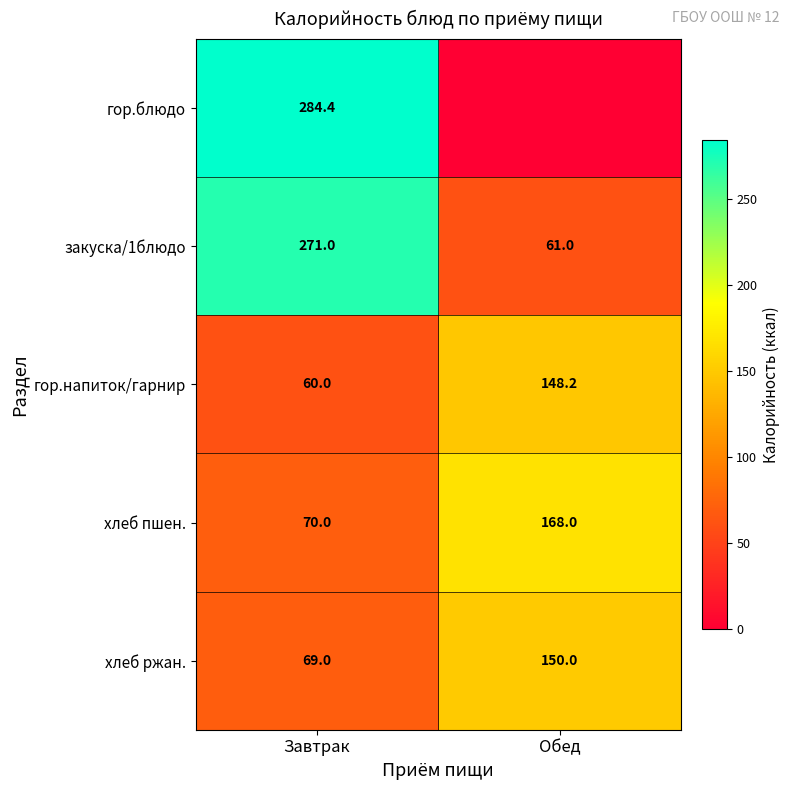

Between Обед and Завтрак, which is larger?

Завтрак